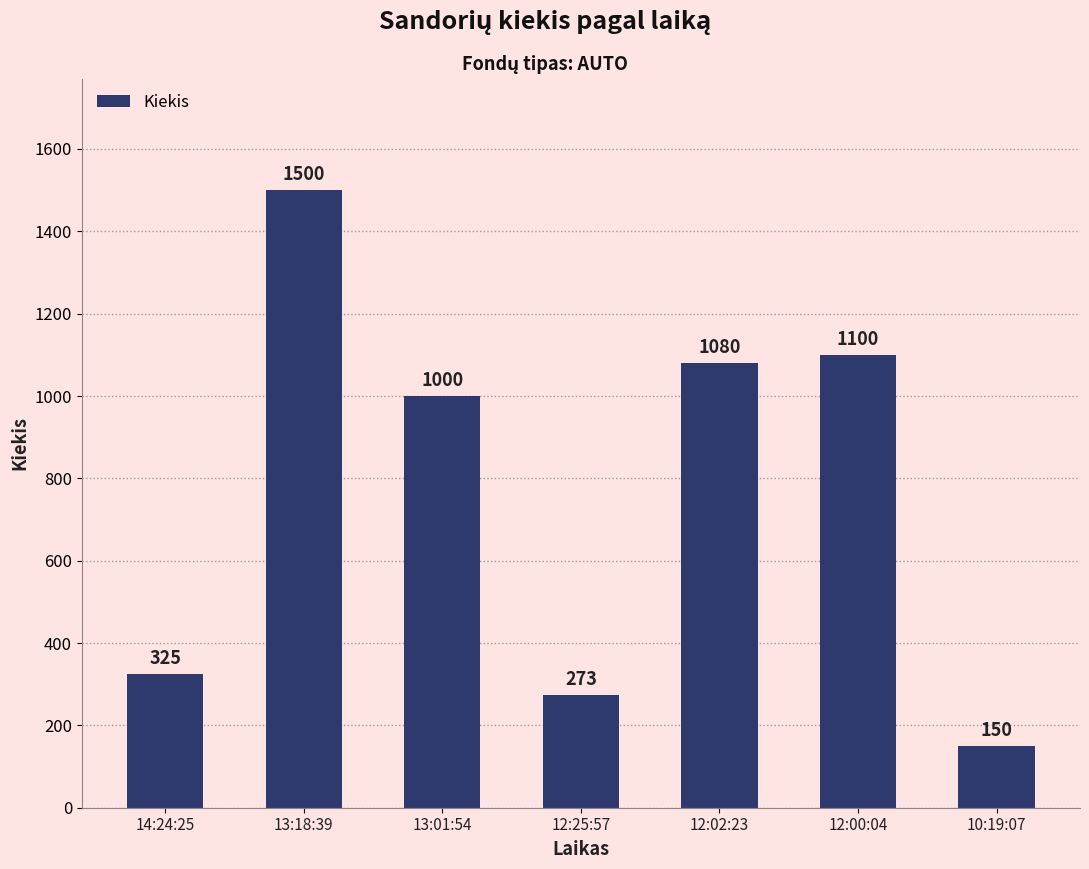

Rank the categories by value from lowest to highest.

10:19:07, 12:25:57, 14:24:25, 13:01:54, 12:02:23, 12:00:04, 13:18:39